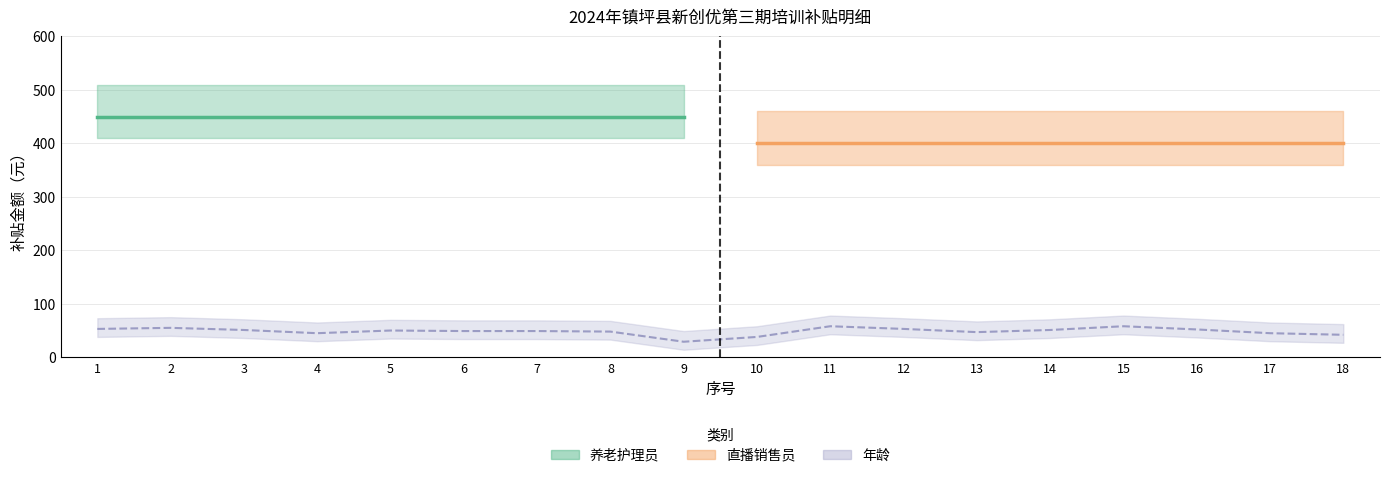

What are all the series names shown in the legend?

养老护理员, 直播销售员, 年龄